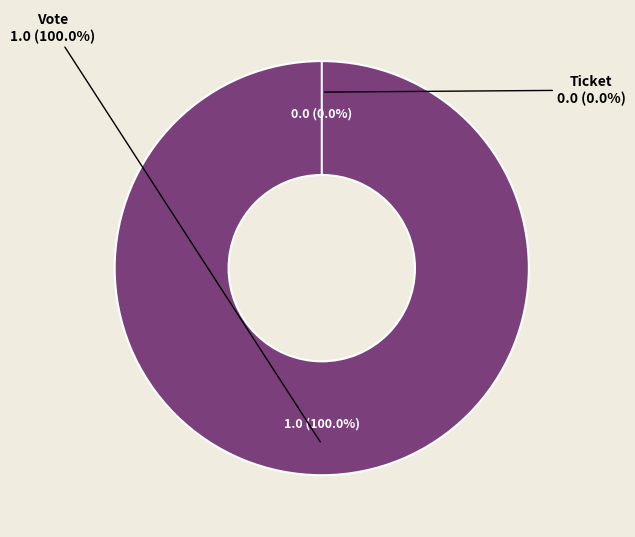

True or false: Vote accounts for 100% of the total.

True